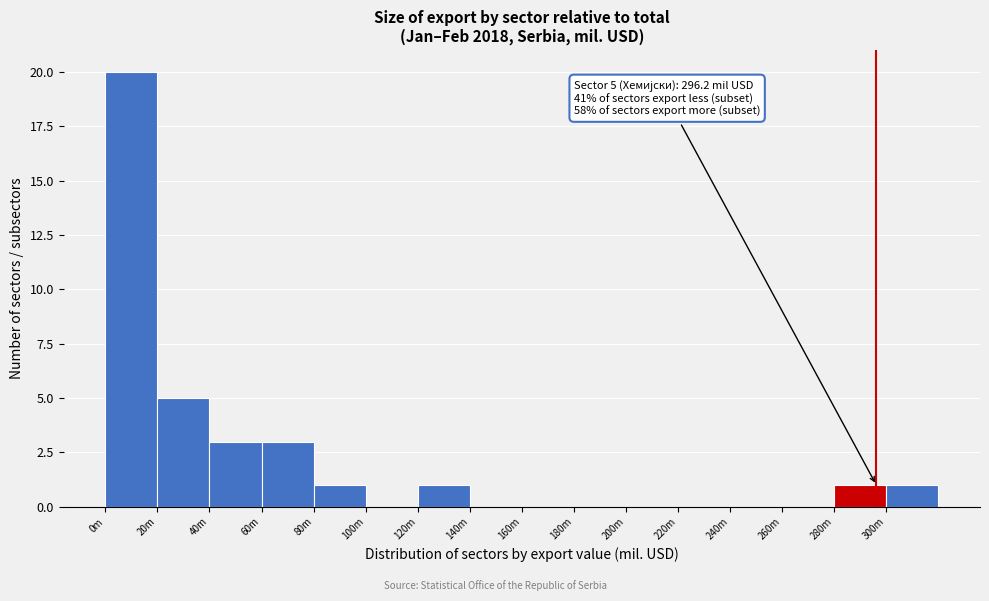

Reading right to left, list all the values displayed in this chart.

300m=1	280m=1	260m=0	240m=0	220m=0	200m=0	180m=0	160m=0	140m=0	120m=1	100m=0	80m=1	60m=3	40m=3	20m=5	0m=20